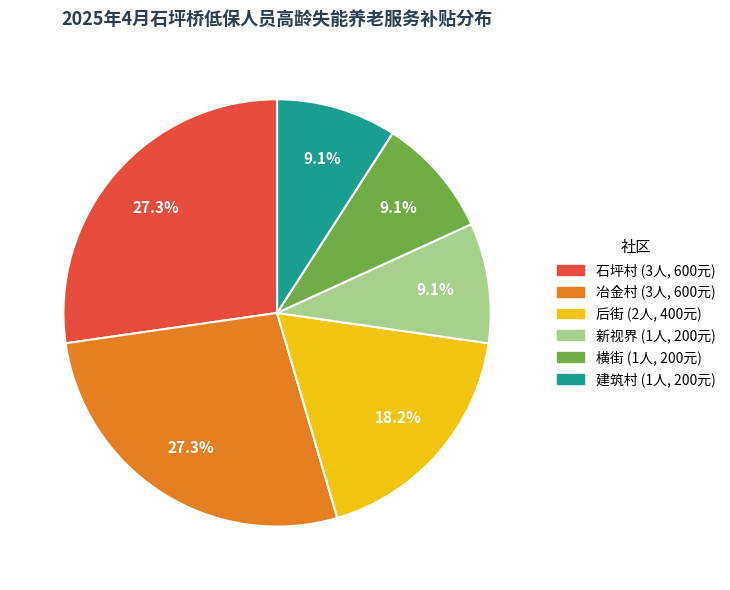

Count the number of slices in the pie.

6